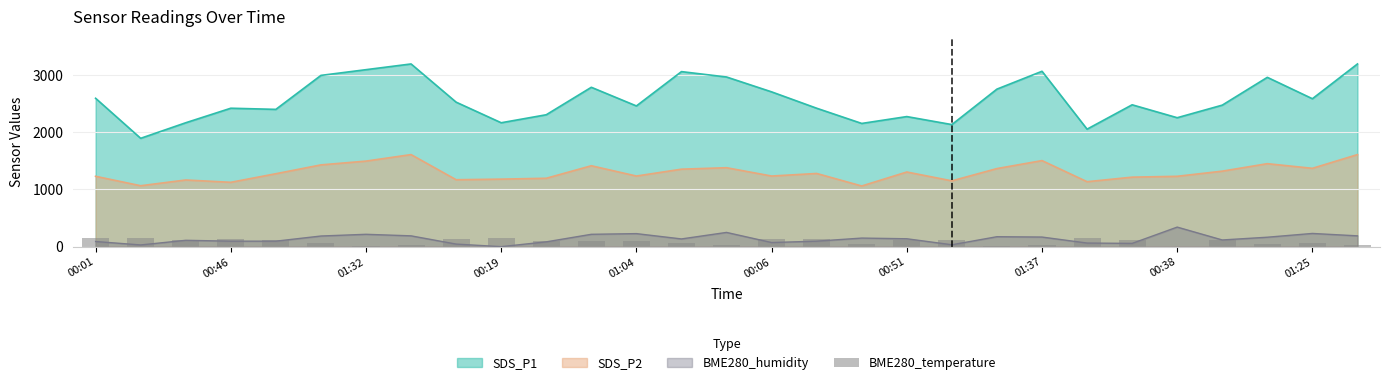

True or false: SDS_P1 and BME280_humidity intersect in this chart.

False